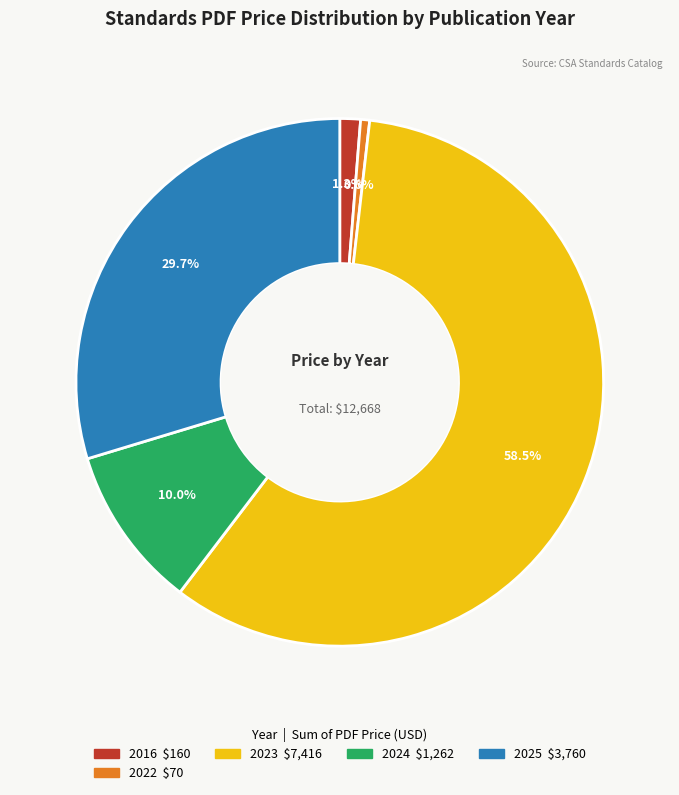

Does any single category account for the majority?

Yes